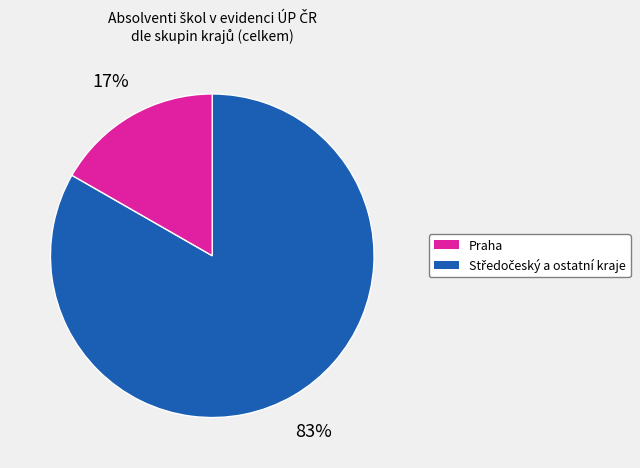

Is there a majority slice in this chart?

Yes